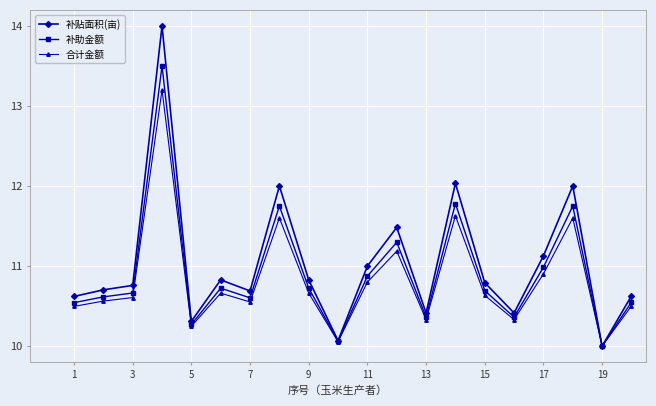

Which series has the largest range (max minus min)?

补贴面积(亩)